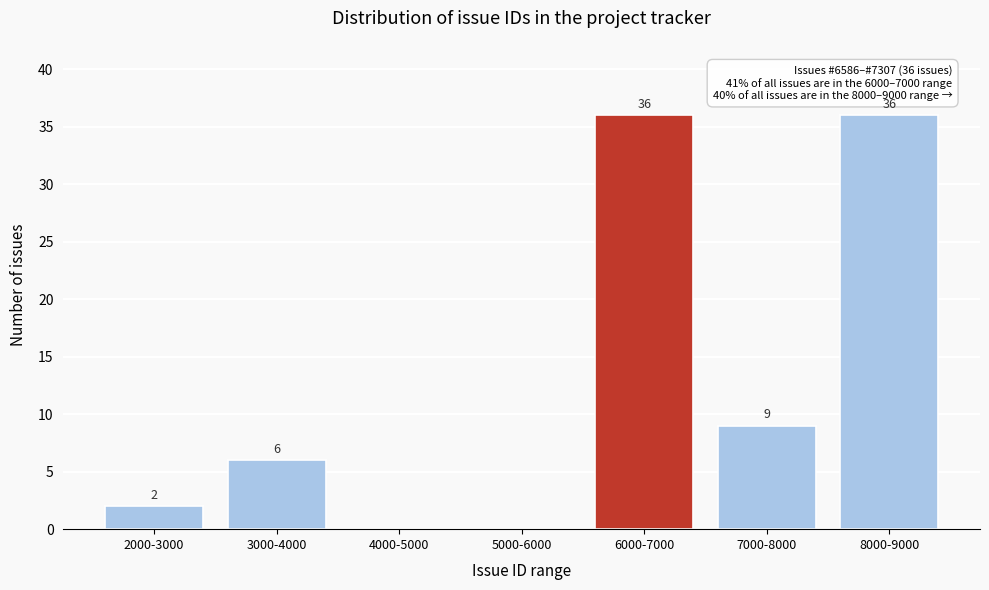

Reading left to right, what are all the values shown in this chart?

2000-3000=2	3000-4000=6	4000-5000=0	5000-6000=0	6000-7000=36	7000-8000=9	8000-9000=36